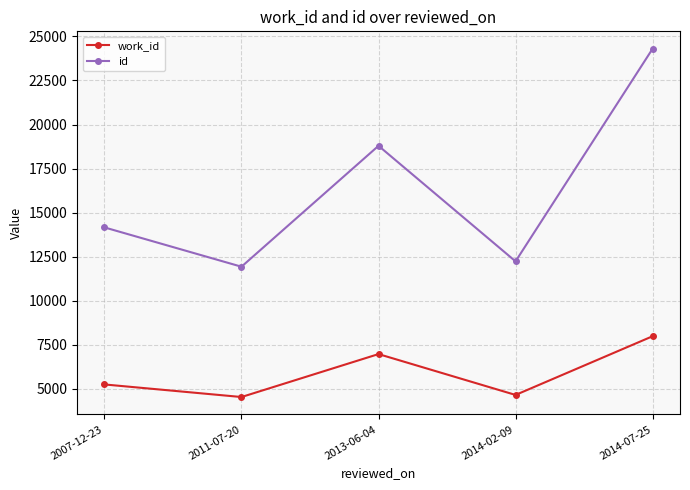

True or false: work_id and id cross at least once.

False